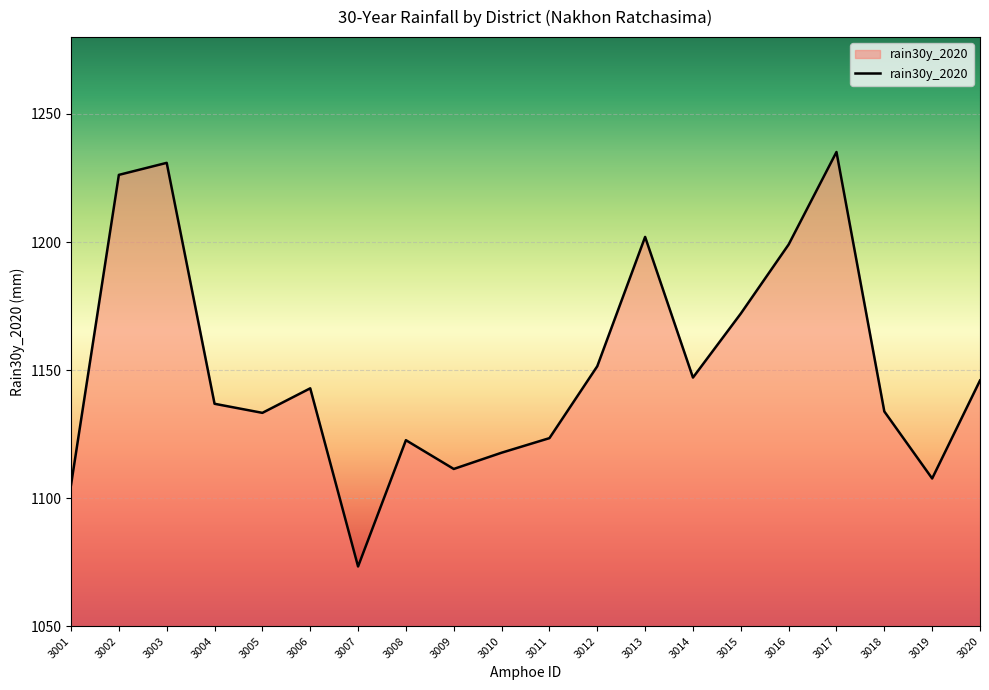

Is it true that the value at 3018 is 1133.9?

True